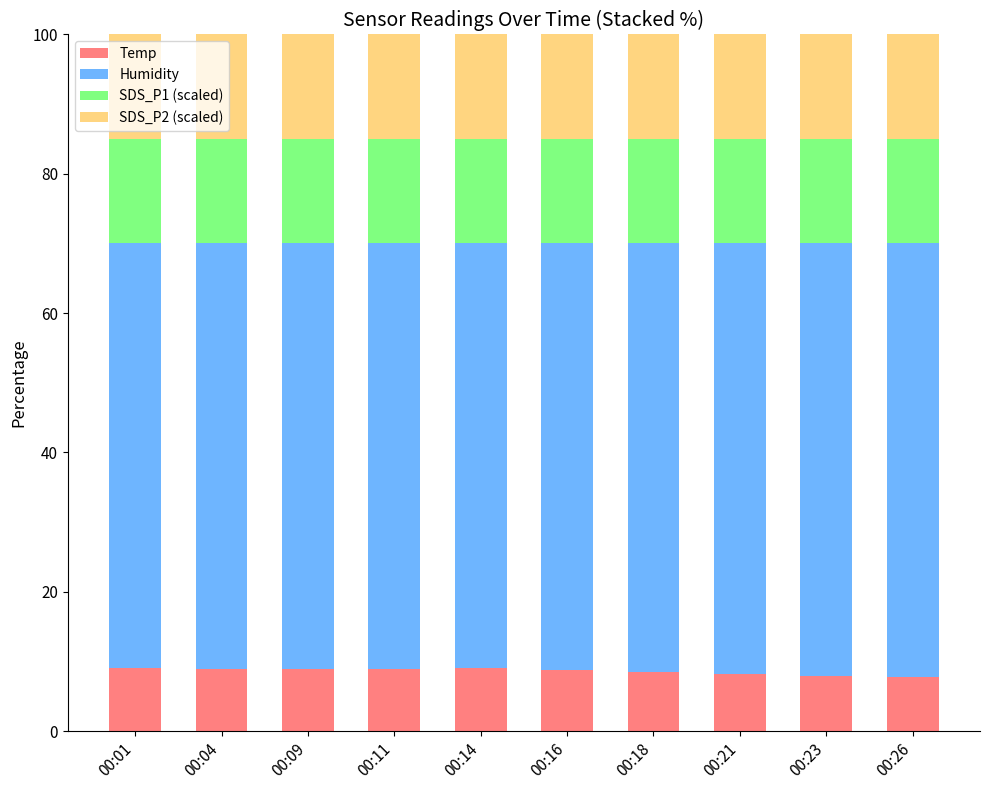

Is it true that Temp equals 14.0 at 00:21?

False